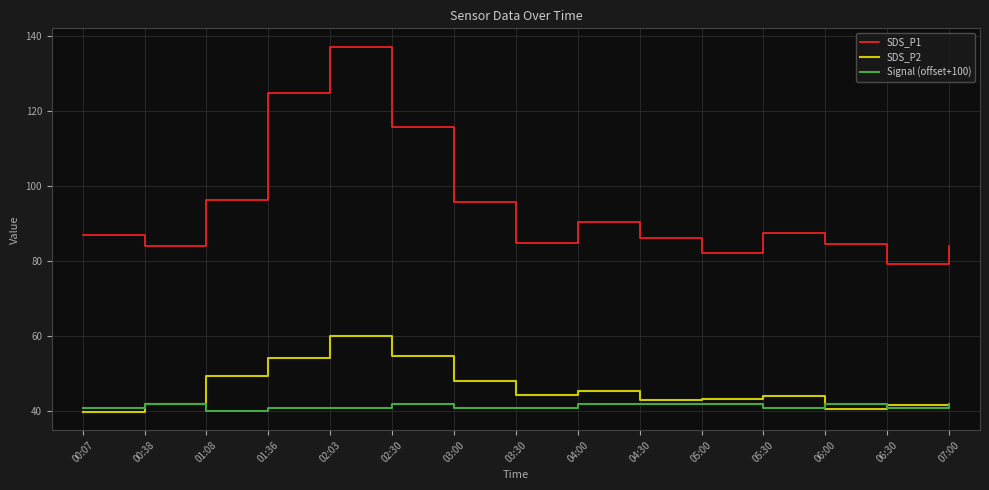

At 01:08, list the series in order from smallest to largest.

Signal (offset+100), SDS_P2, SDS_P1